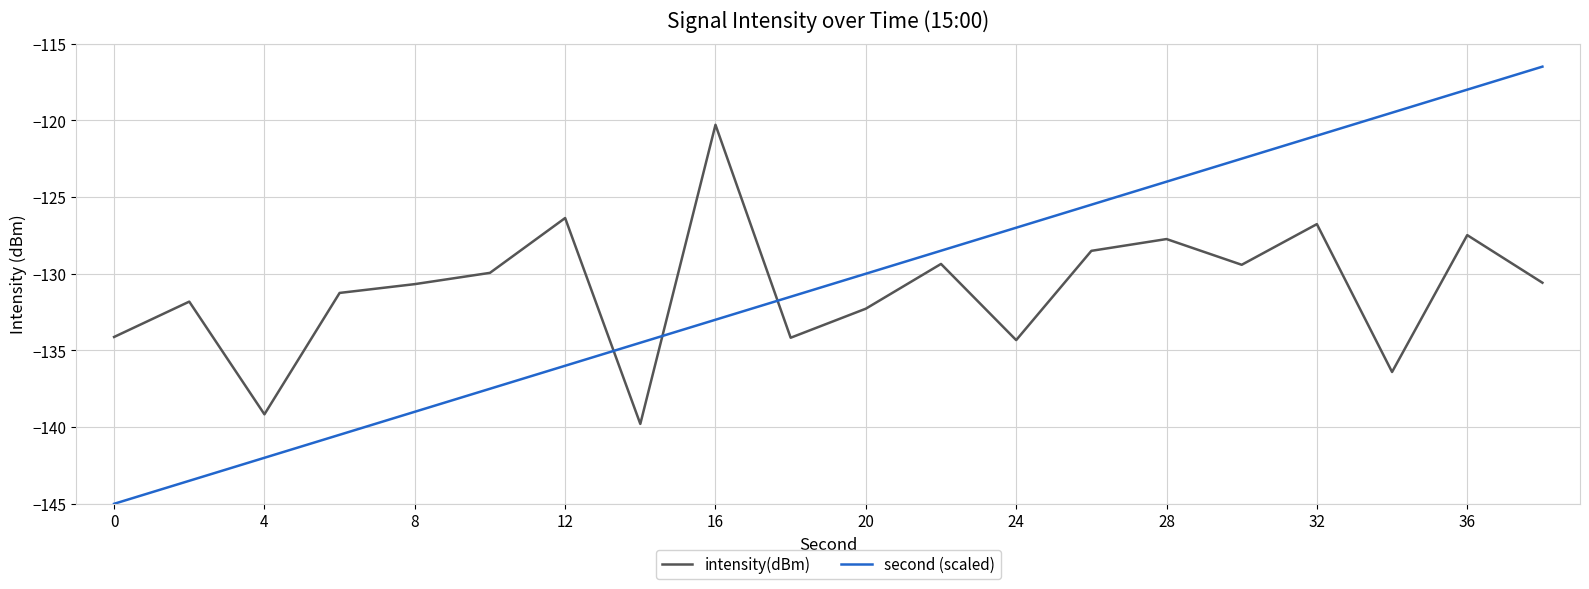

Rank the series by their maximum value, from lowest to highest.

intensity(dBm), second (scaled)